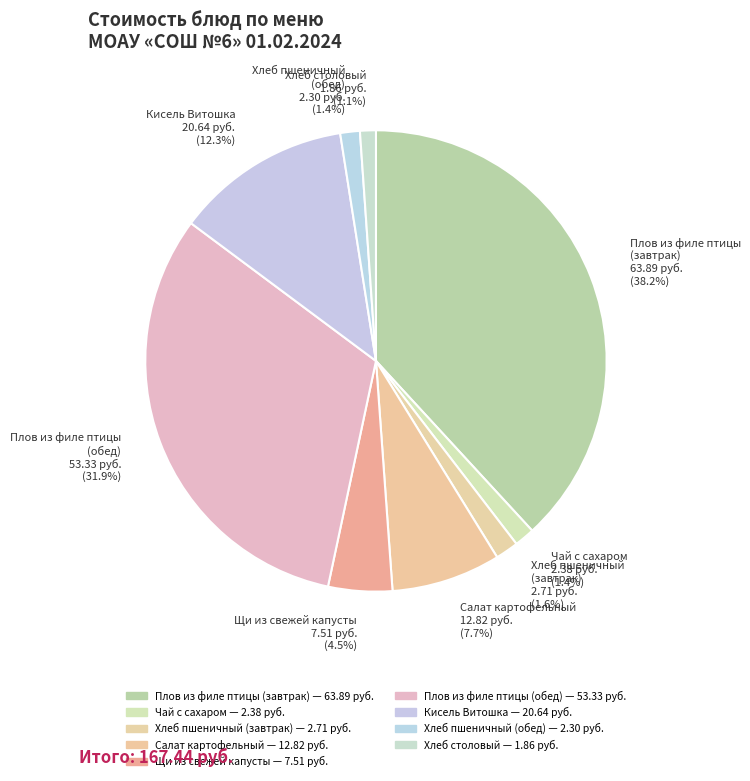

Between Плов из филе птицы (завтрак) 63.89 руб. (38.2%) and Хлеб пшеничный (завтрак) 2.71 руб. (1.6%), which is larger?

Плов из филе птицы (завтрак) 63.89 руб. (38.2%)